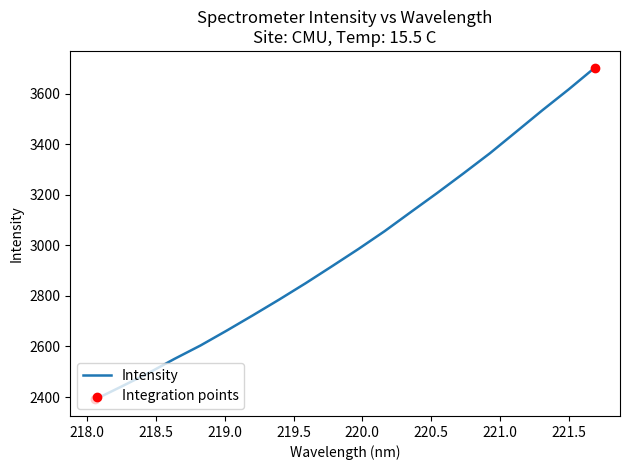

What is the minimum value shown in the chart?

2390.8